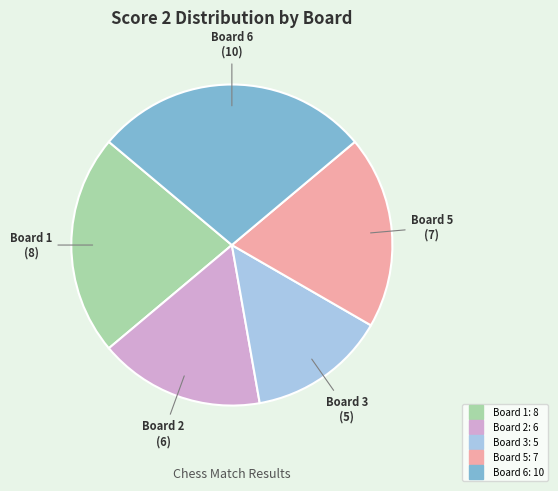

Does any single category account for the majority?

No